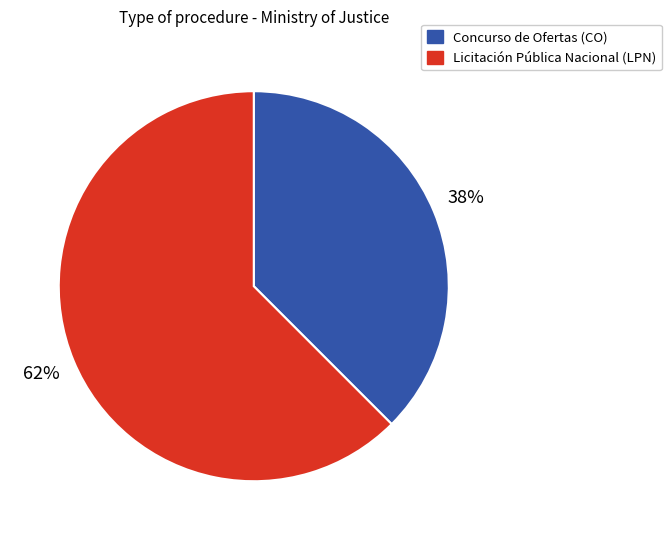

Count the number of slices in the pie.

2